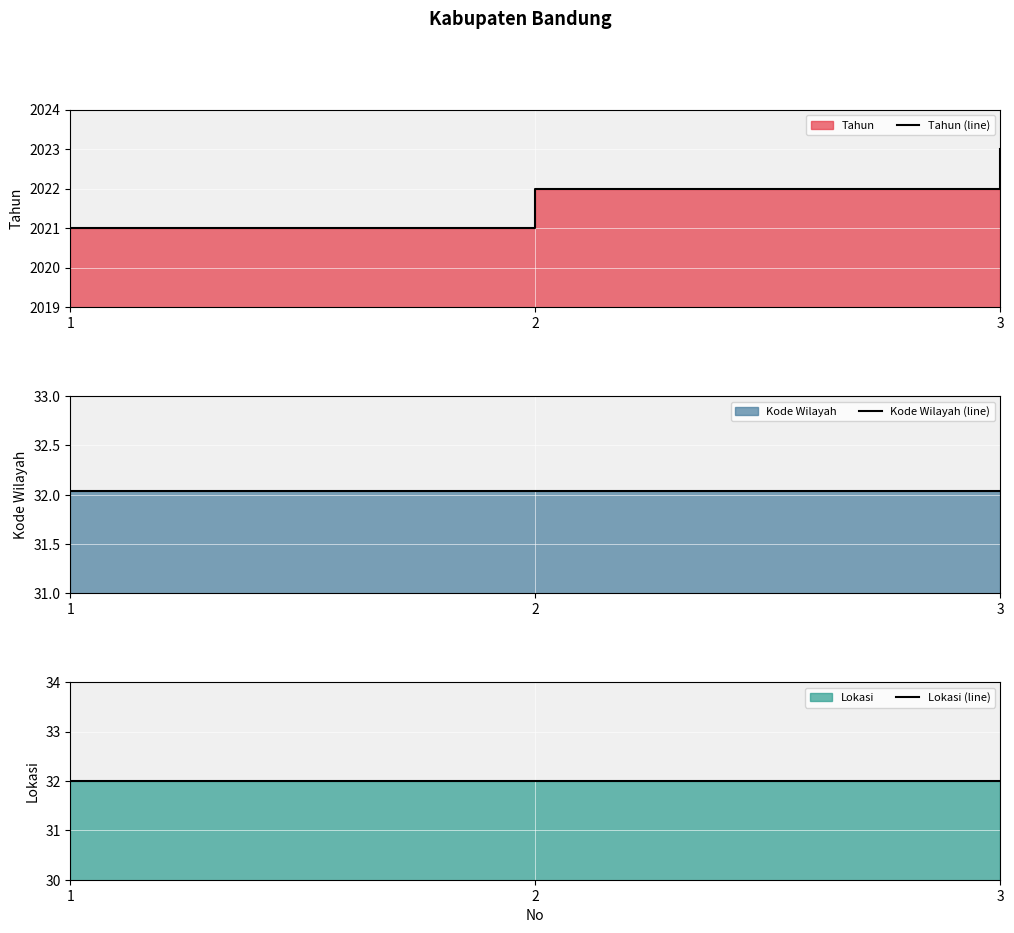

How many lines are shown in the chart?

3